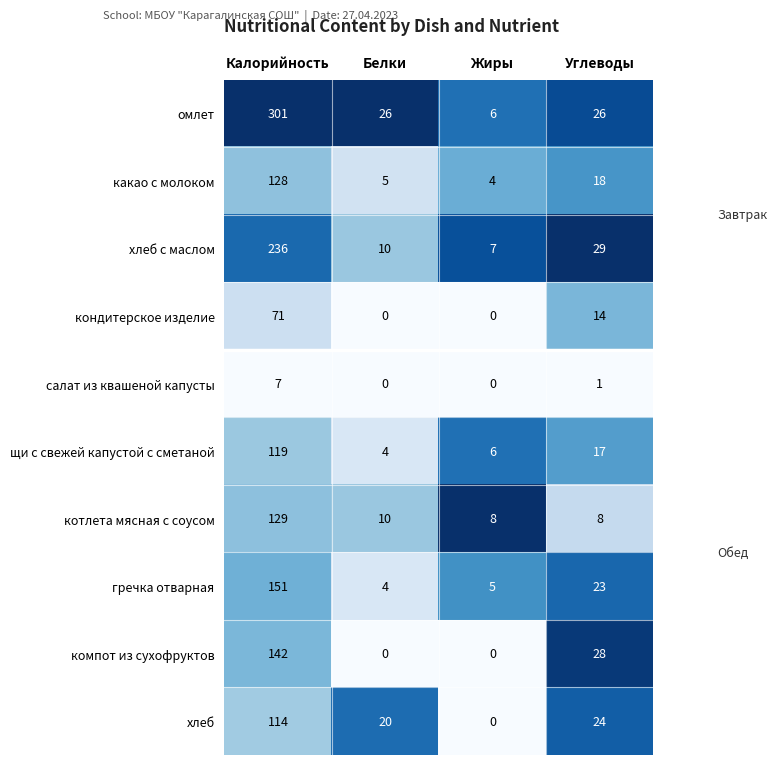

True or false: щи с свежей капустой с сметаной has a value of 6 at Белки.

False